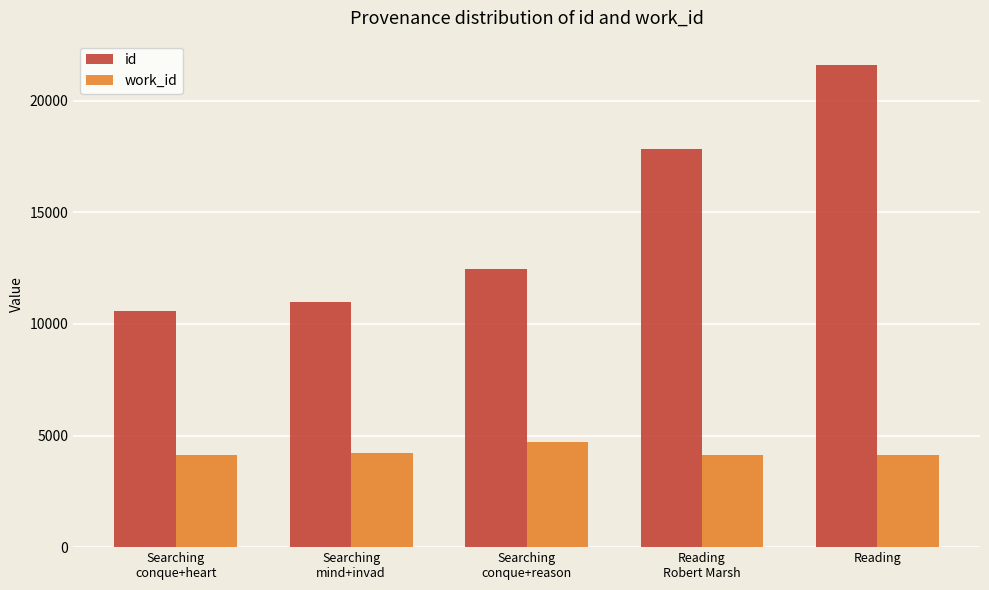

What is the average value of the work_id series?

4264